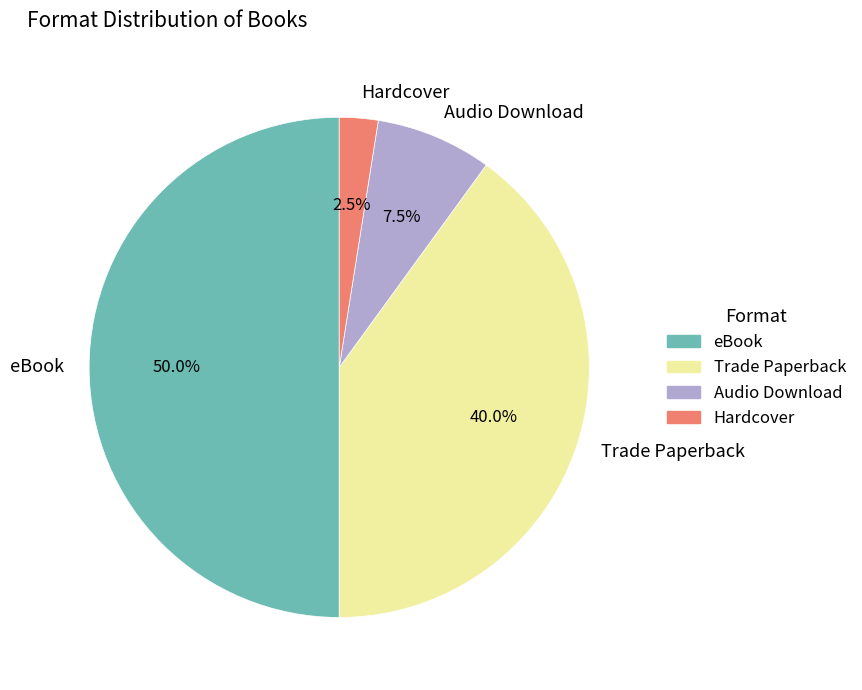

Do Trade Paperback and Audio Download together represent more than half of the pie?

No